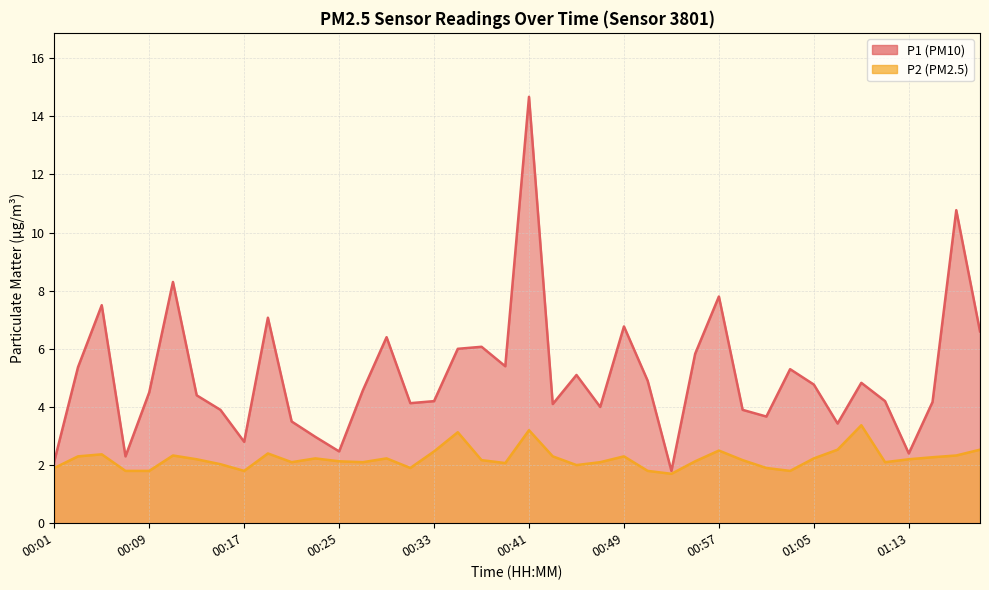

What is the spread (max minus min) of values at 00:07?

0.5